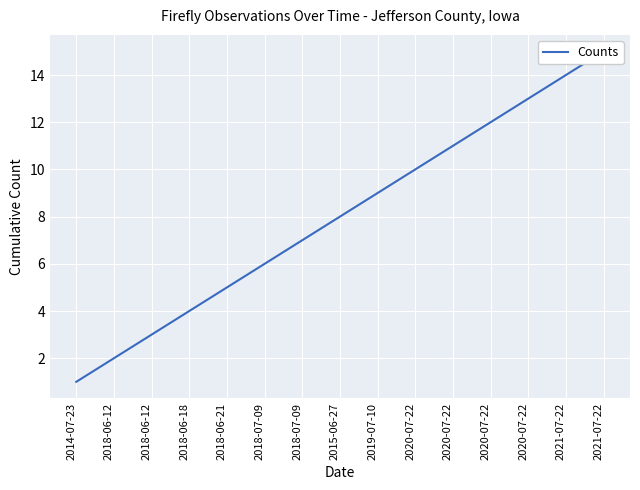

Approximately how many times larger is the value at 2019-07-10 compared to 2015-06-27?

1.1